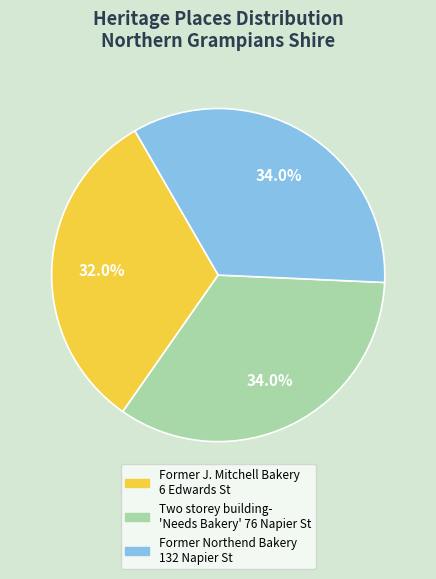

Is there a majority slice in this chart?

No